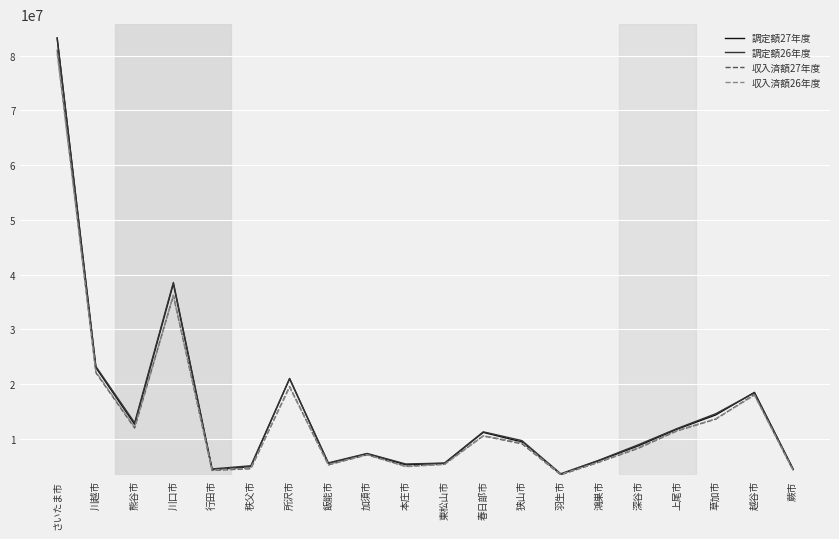

Is it true that 調定額26年度 equals 5426850 at 本庄市?

True